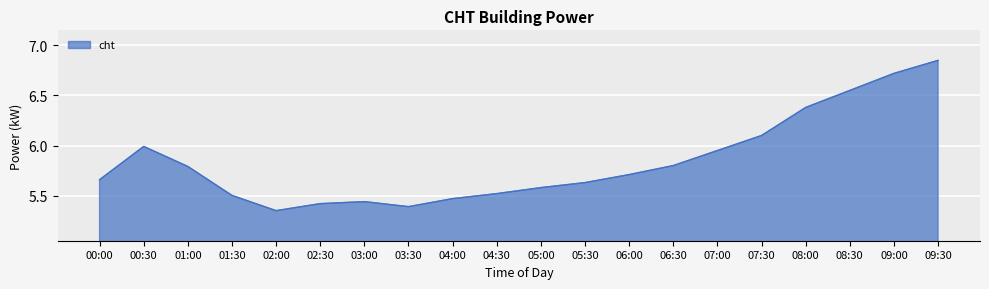

Between 00:00 and 06:30, which is larger?

06:30